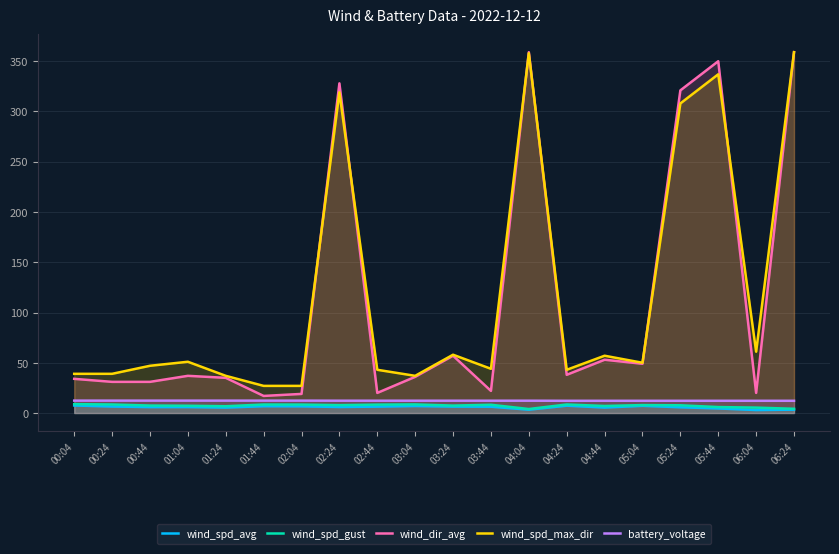

True or false: wind_dir_avg and wind_spd_avg intersect in this chart.

False